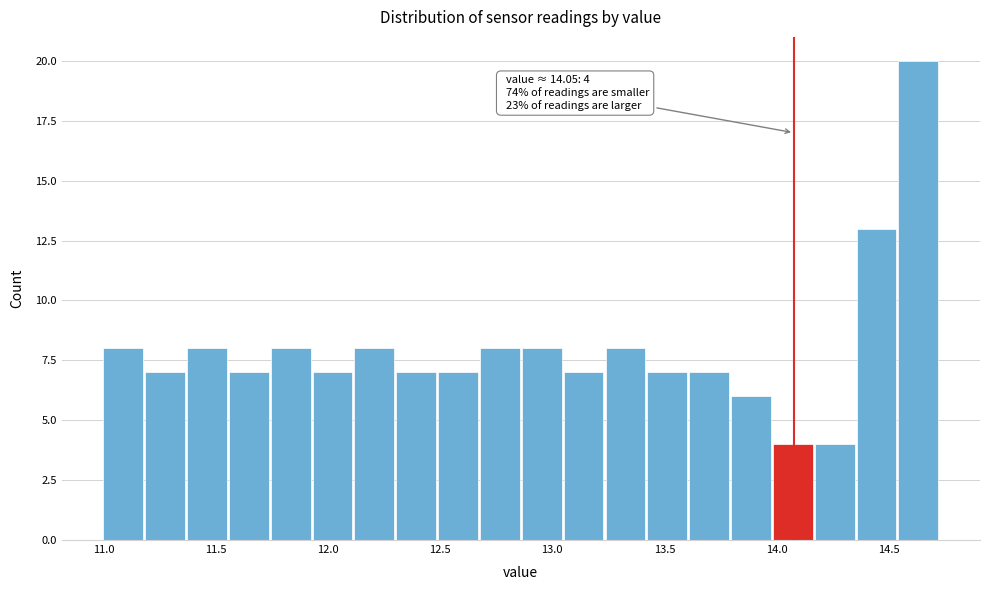

Read against the x-axis, roughly where is the centre of the tallest bar?

14.65